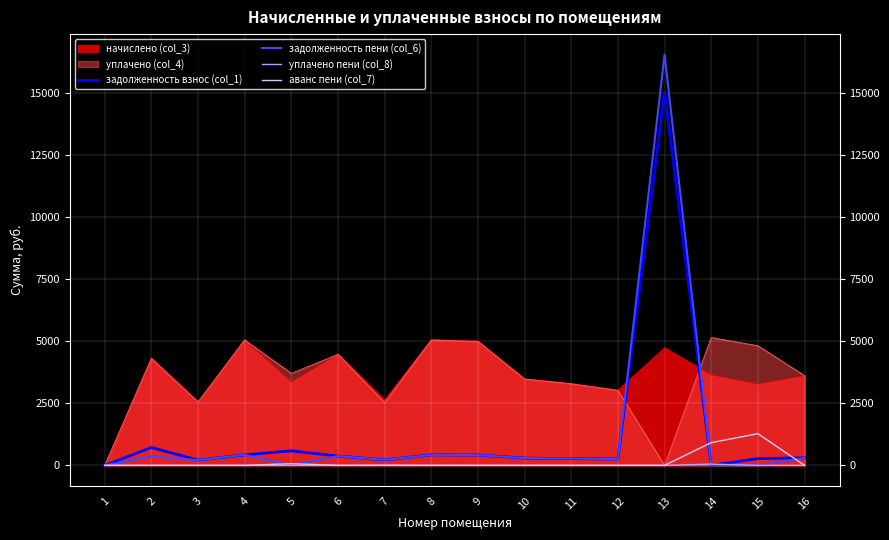

What is the difference between the maximum and minimum values in the аванс пени (col_7) series?

1277.0